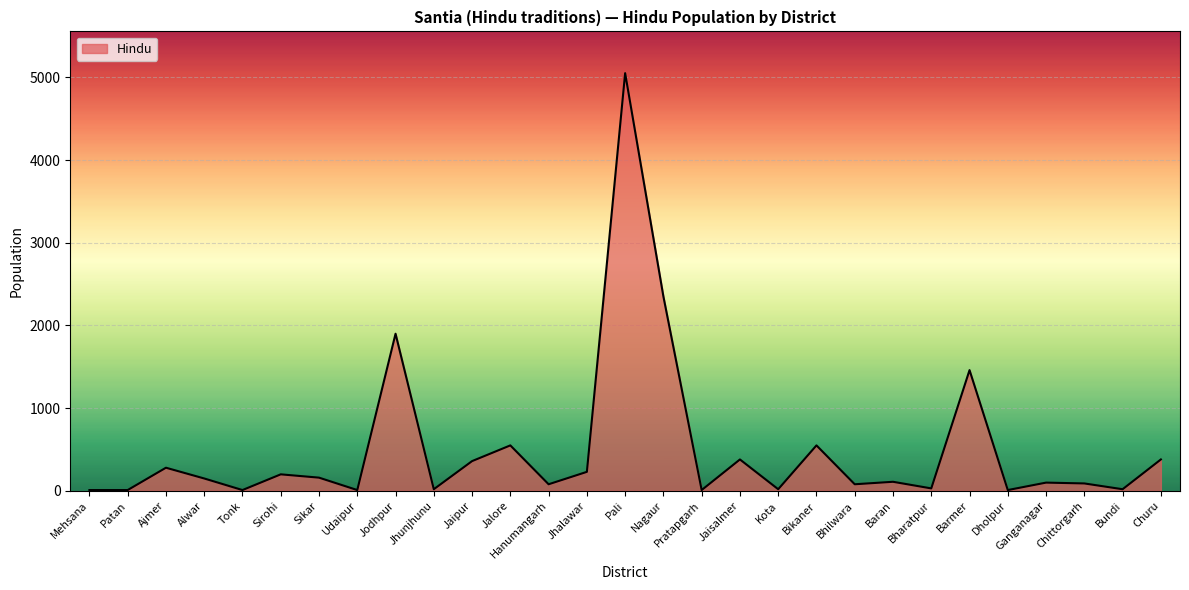

Which category has the highest value across all series?

Pali